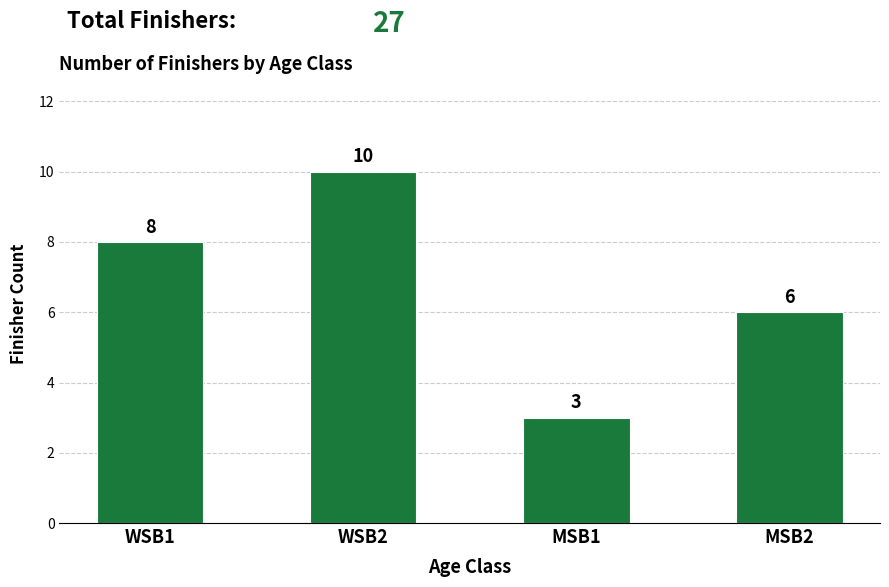

List the labels in order of value, smallest first.

MSB1, MSB2, WSB1, WSB2